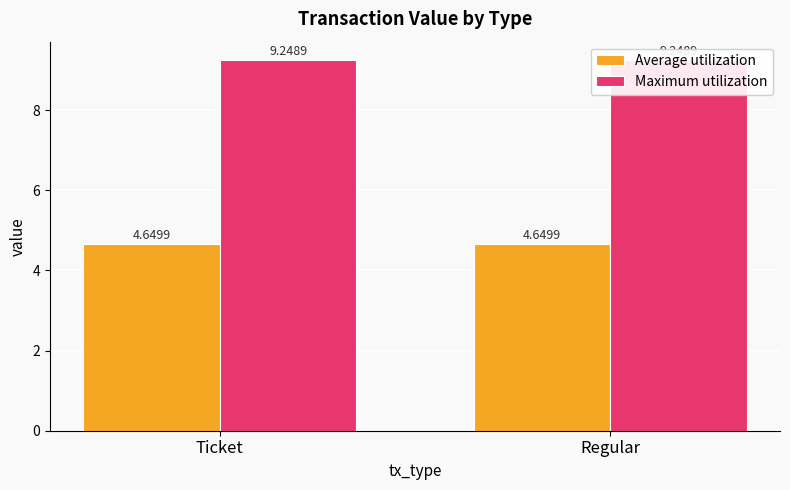

Which series has the largest total across all categories?

Maximum utilization